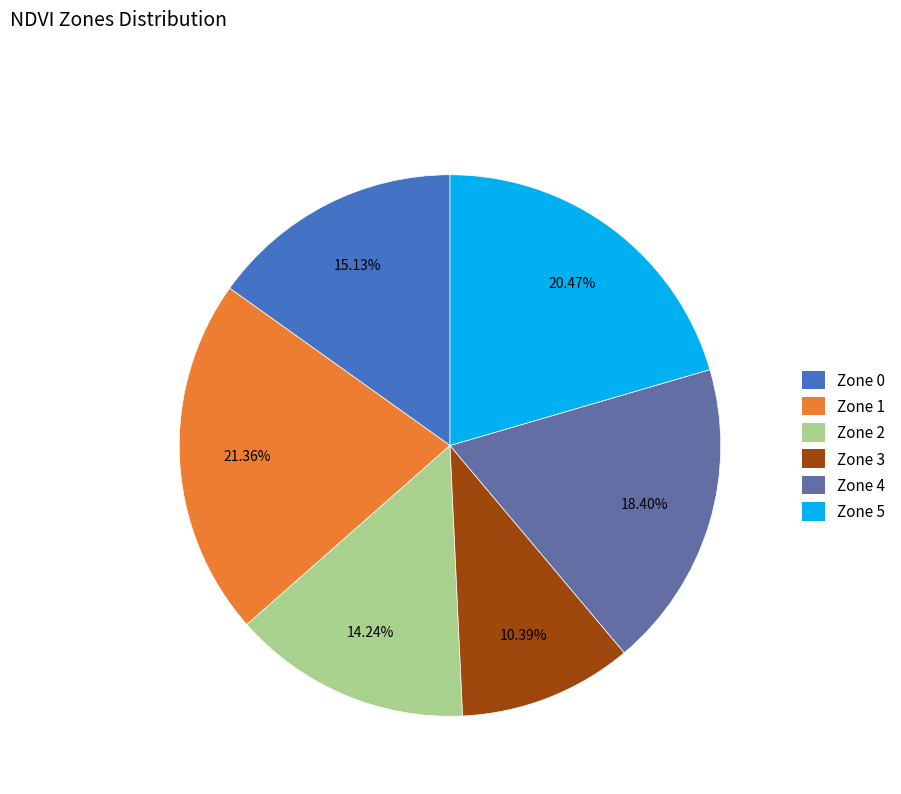

Is it true that Zone 3 is 10% of the pie?

True